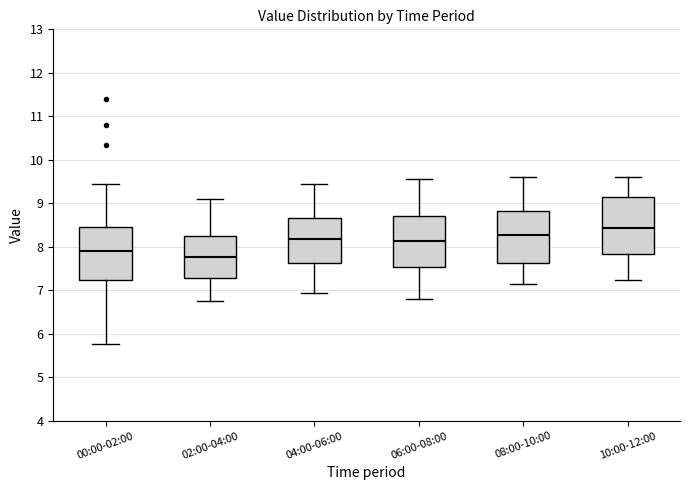

Reading left to right, read every box against the y-axis: the position of its median line, the range the box covers, and the ends of its whiskers. The values are not printed on the chart, so give them approximately, as read against the axis.

00:00-02:00: median 7.9, box 7.2 to 8.5, whiskers 5.8 to 9.5
02:00-04:00: median 7.8, box 7.3 to 8.3, whiskers 6.8 to 9.1
04:00-06:00: median 8.2, box 7.6 to 8.7, whiskers 7.0 to 9.5
06:00-08:00: median 8.1, box 7.5 to 8.7, whiskers 6.8 to 9.6
08:00-10:00: median 8.3, box 7.6 to 8.8, whiskers 7.2 to 9.6
10:00-12:00: median 8.4, box 7.8 to 9.2, whiskers 7.3 to 9.6